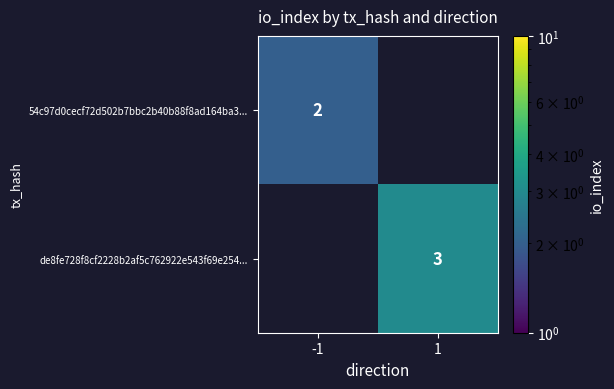

The value of 54c97d0cecf72d502b7bbc2b40b88f8ad164ba3... at -1 is 1. True or false?

False